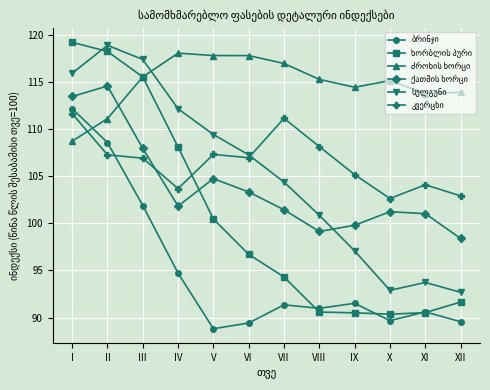

What is the greatest value displayed?

119.2